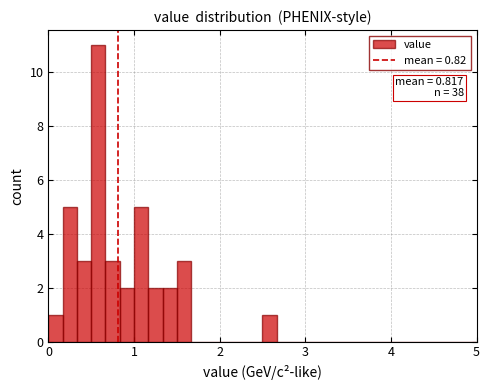

Around what value on the x-axis is the tallest bar? Give the approximate position of its centre, as read against the axis.

0.6